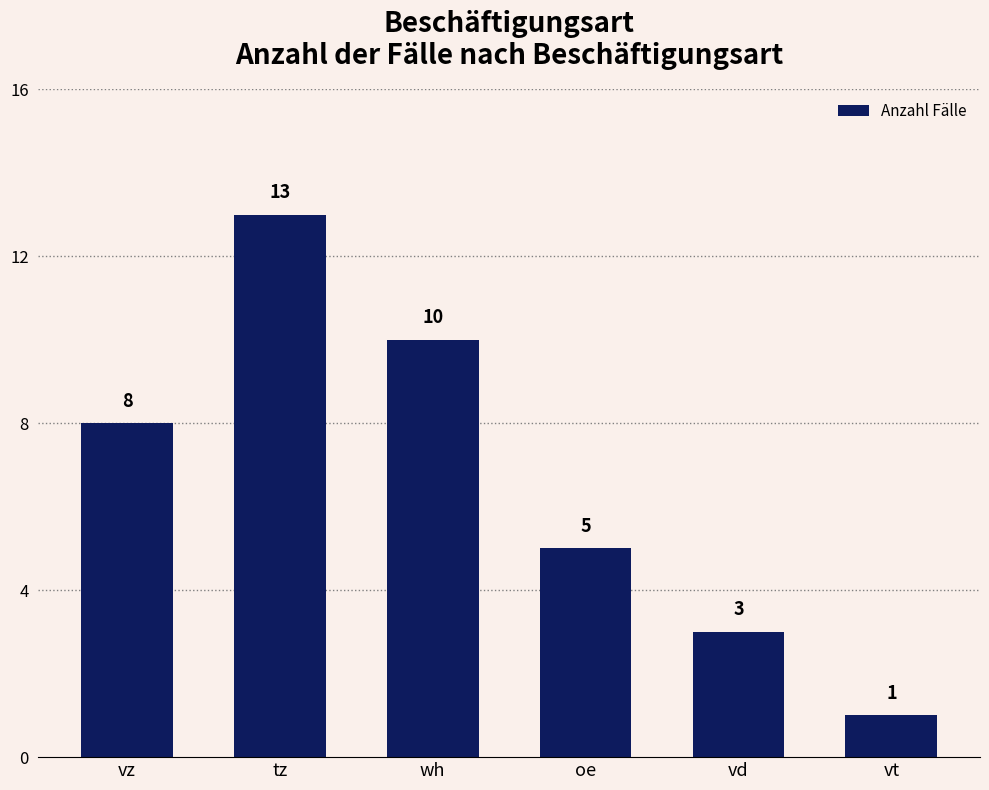

What is the difference between the values at vt and tz?

12